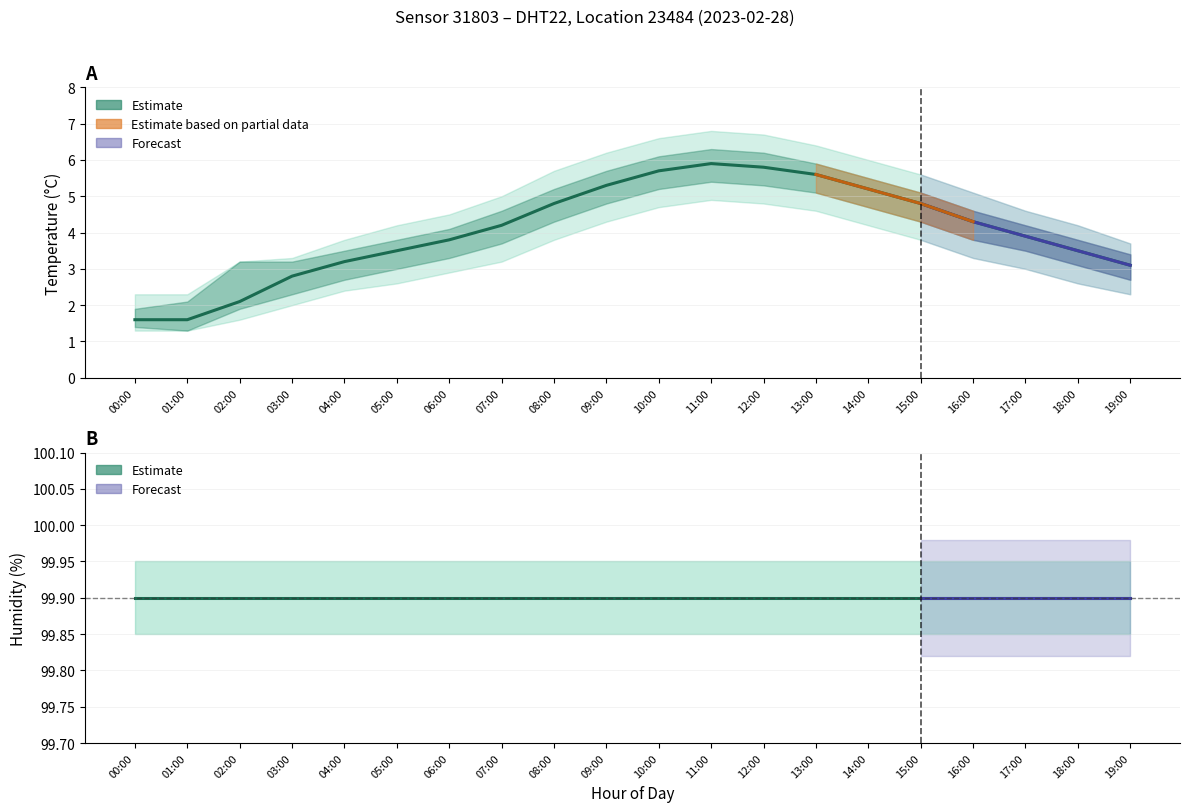

Count the number of data series in this chart.

6